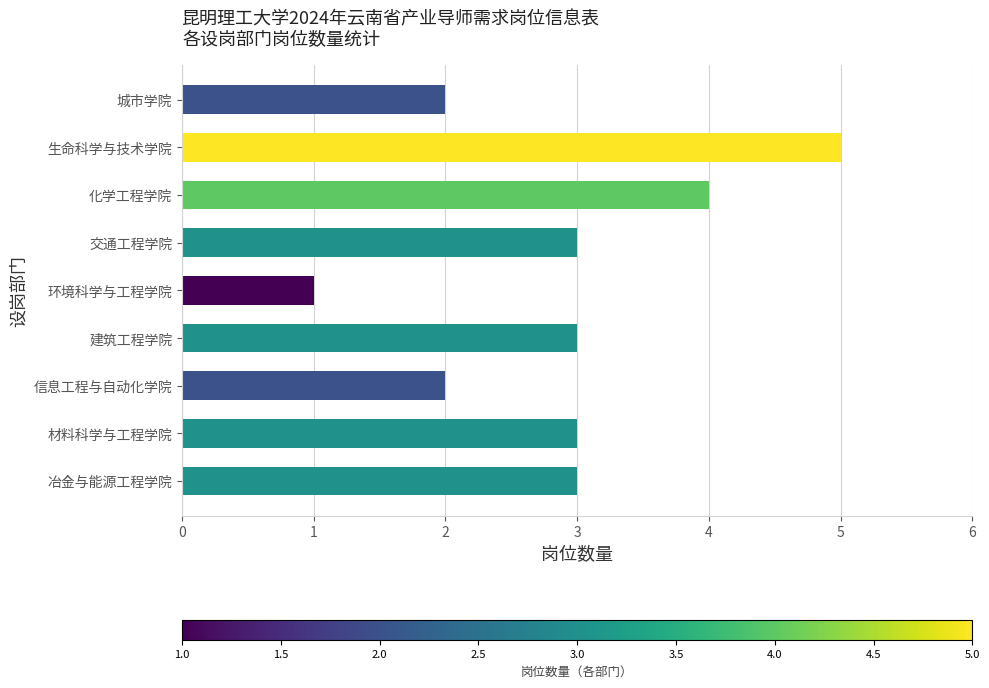

Count the values in the range 2 to 3.

6